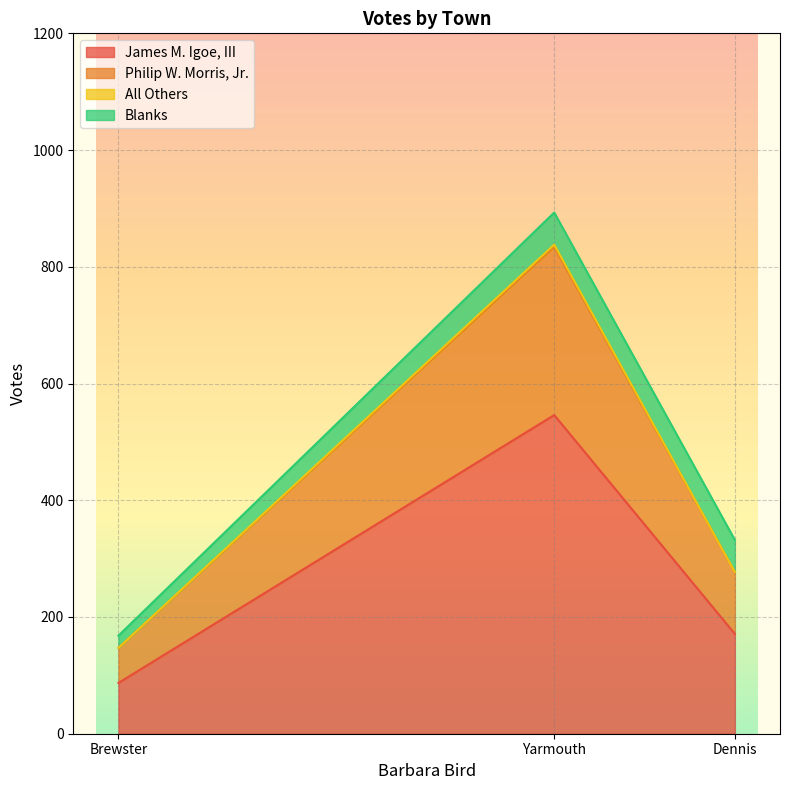

Which series changed the most between Brewster and Yarmouth?

James M. Igoe, III